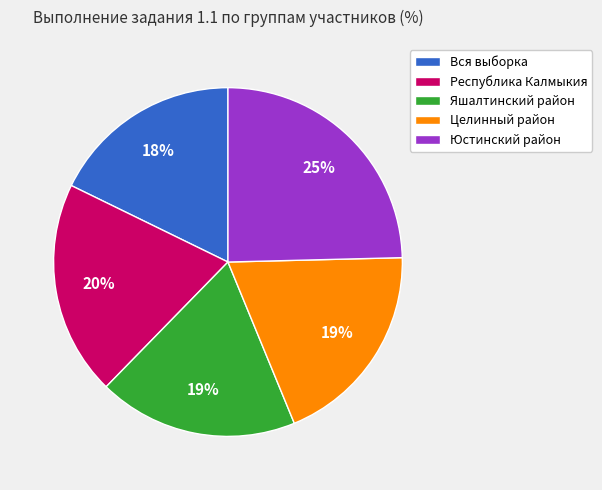

Do Целинный район and Юстинский район together represent more than half of the pie?

No